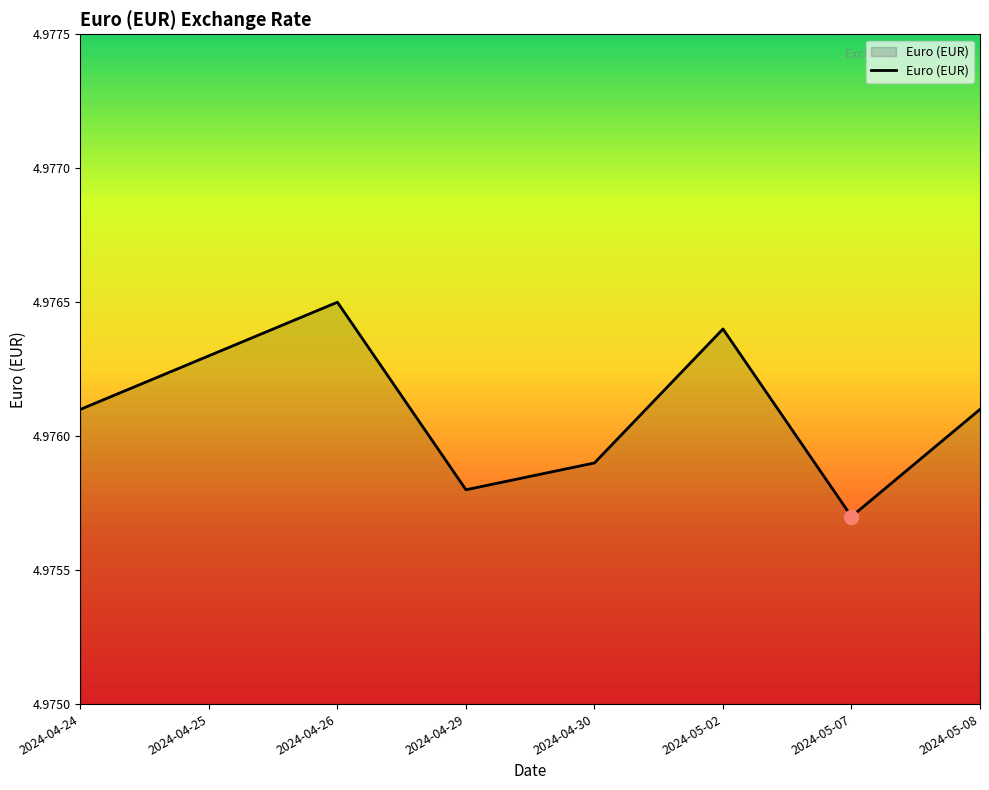

How many interior local valleys (lower than both neighbors) does the data have?

2